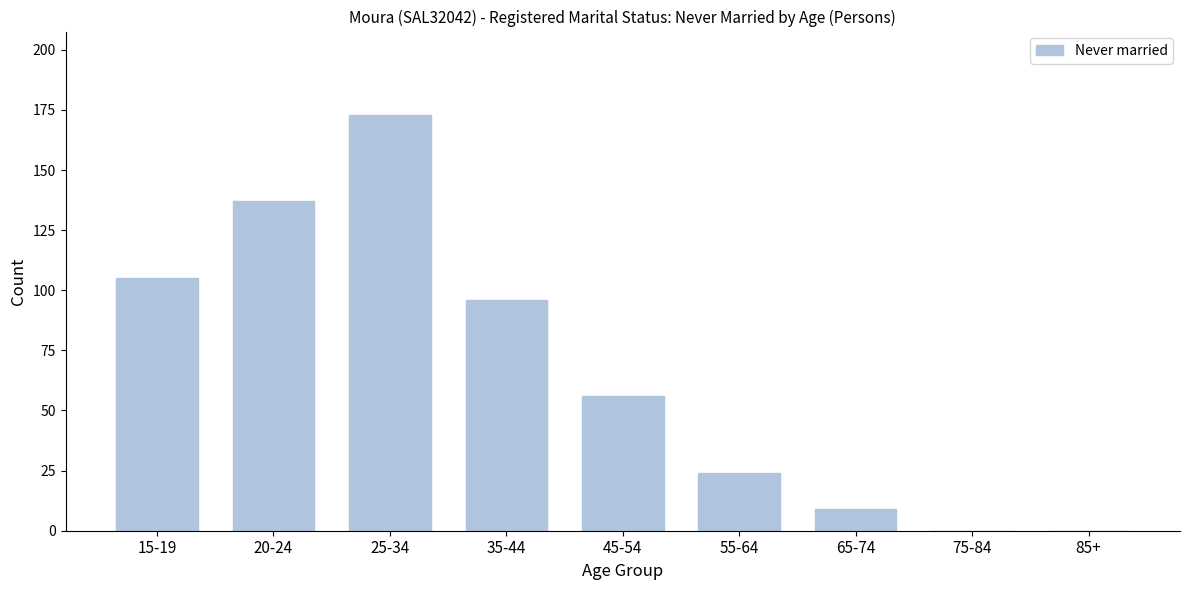

Reading right to left, list all the values displayed in this chart.

85+=0	75-84=0	65-74=9	55-64=24	45-54=56	35-44=96	25-34=173	20-24=137	15-19=105